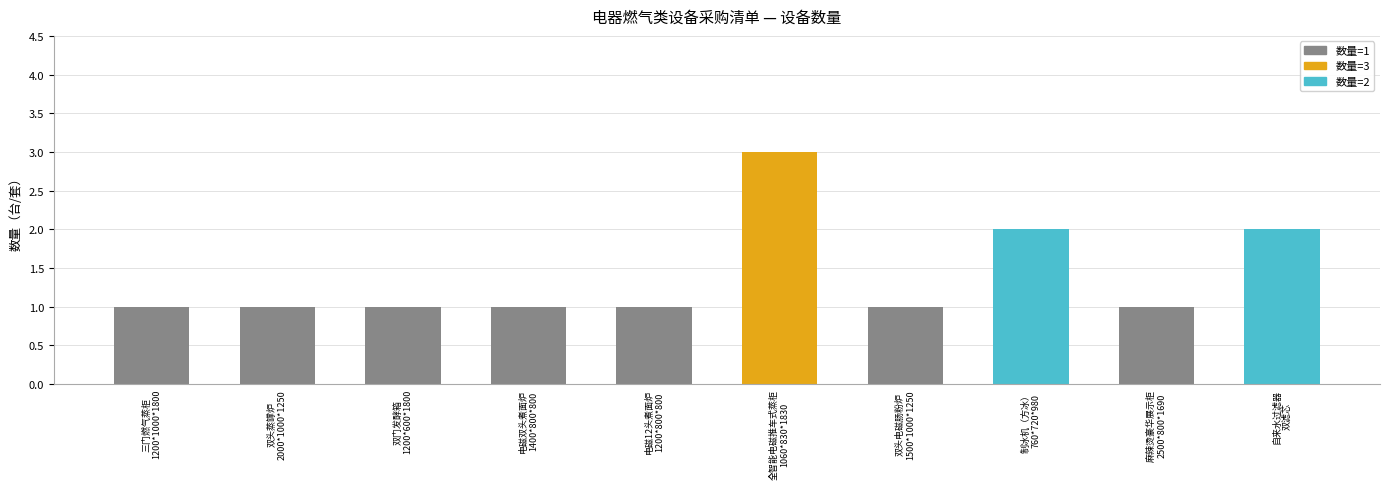

What is the maximum value shown in the chart?

3